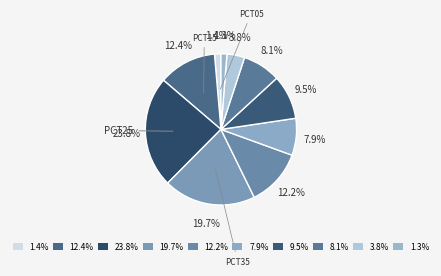

How many segments does this pie chart have?

10